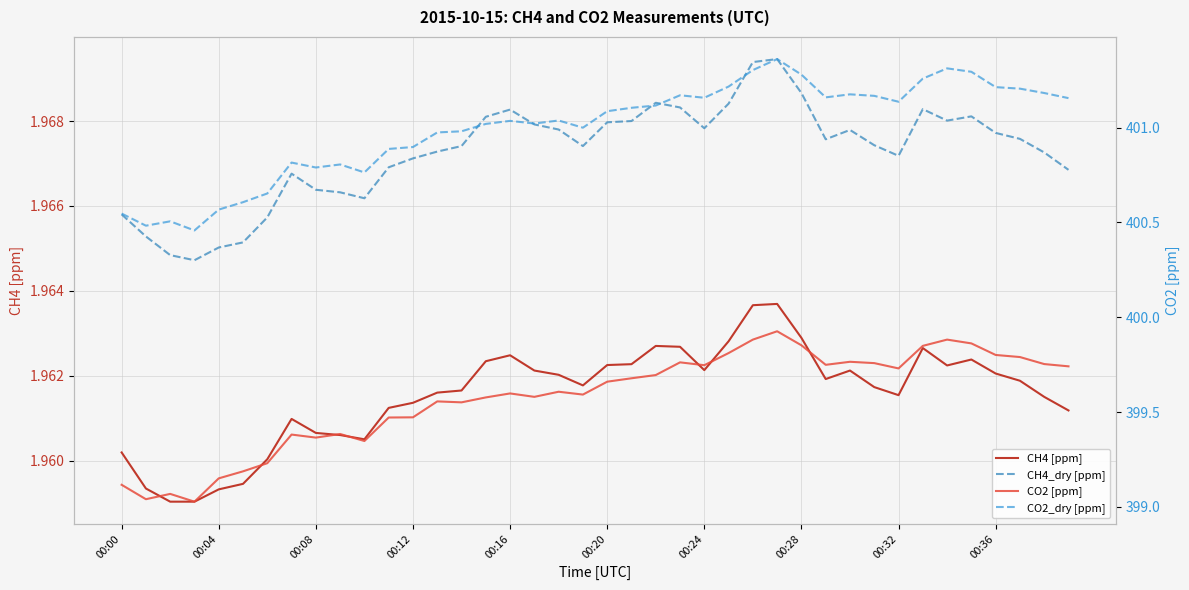

Is the value of CO2 [ppm] at 14 greater than the value of CO2_dry [ppm] at 34?

No